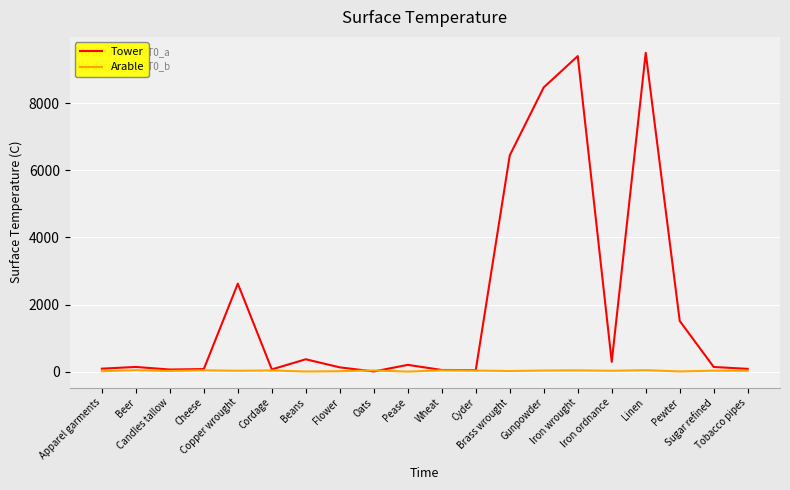

Which series has the widest spread of values?

Tower